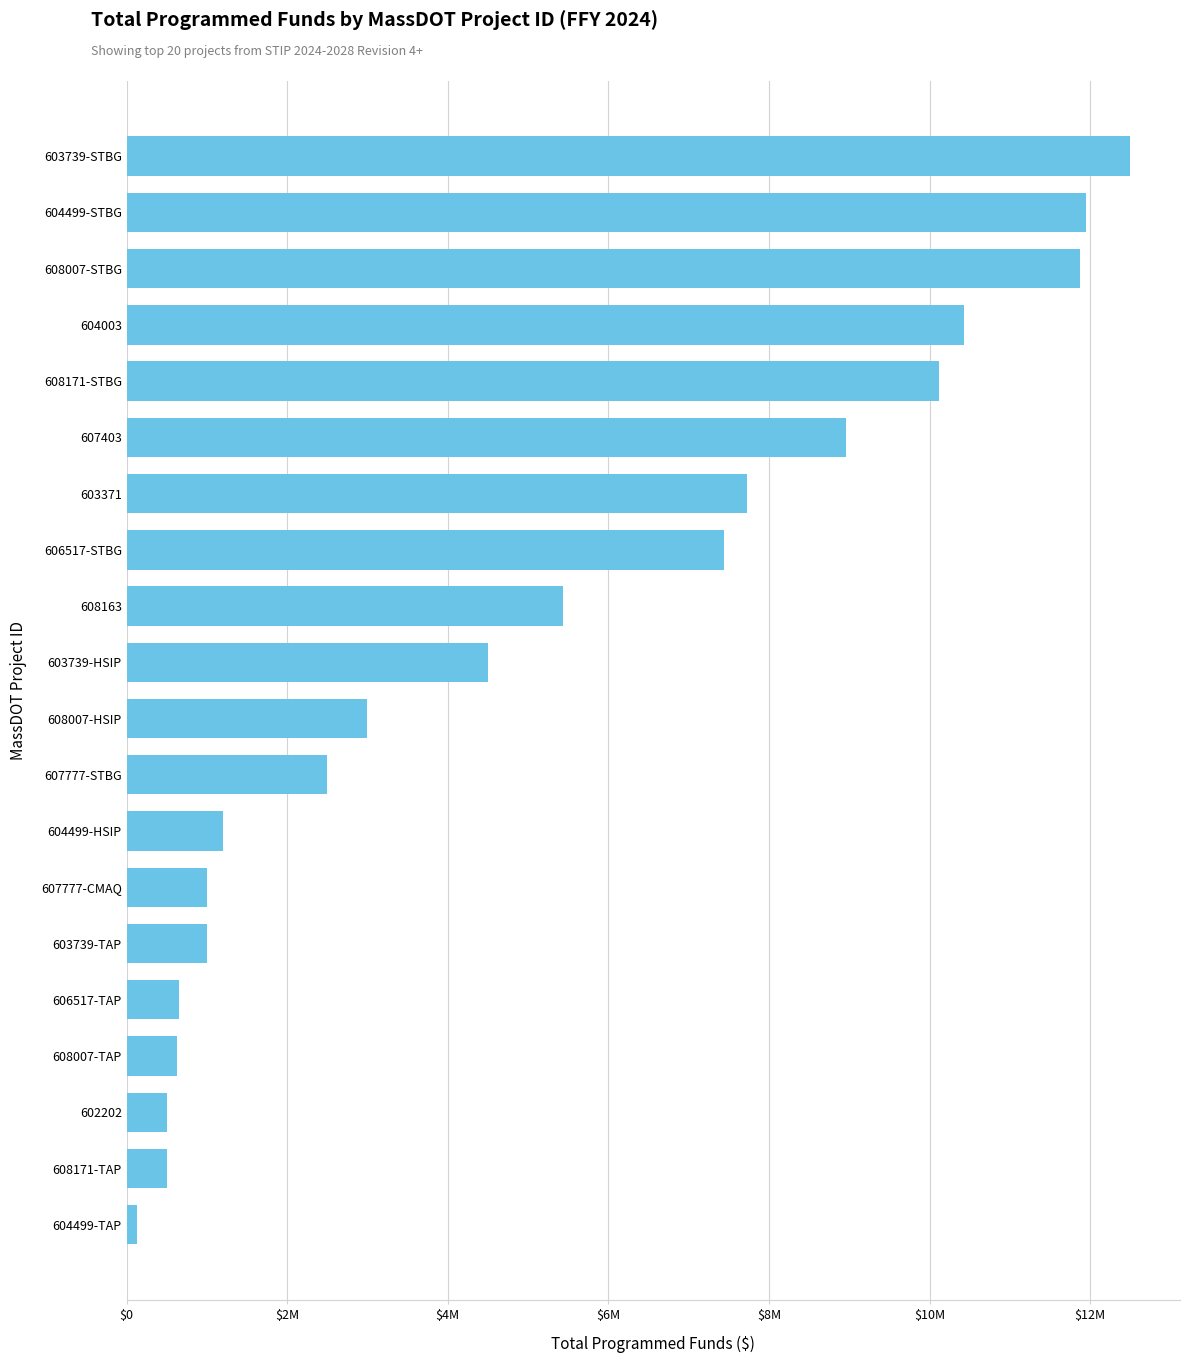

Are the bars horizontal?

Yes